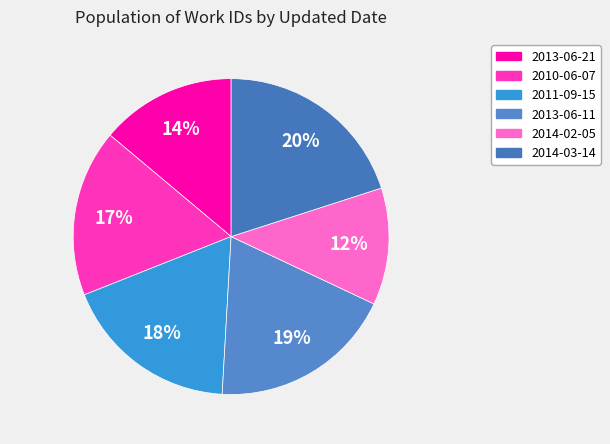

What is the total percentage of 2011-09-15 and 2010-06-07?

35.2%